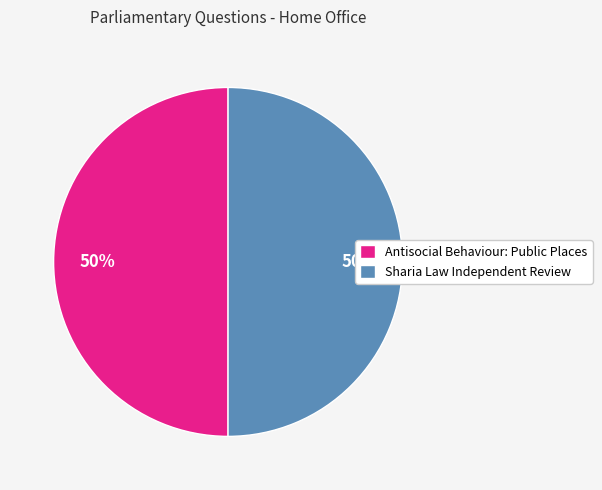

What percentage is the Antisocial Behaviour: Public Places slice, to the nearest percent?

50%